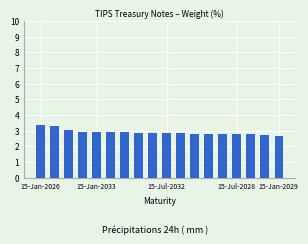

What is the value of the 17th bar from the left?

2.7